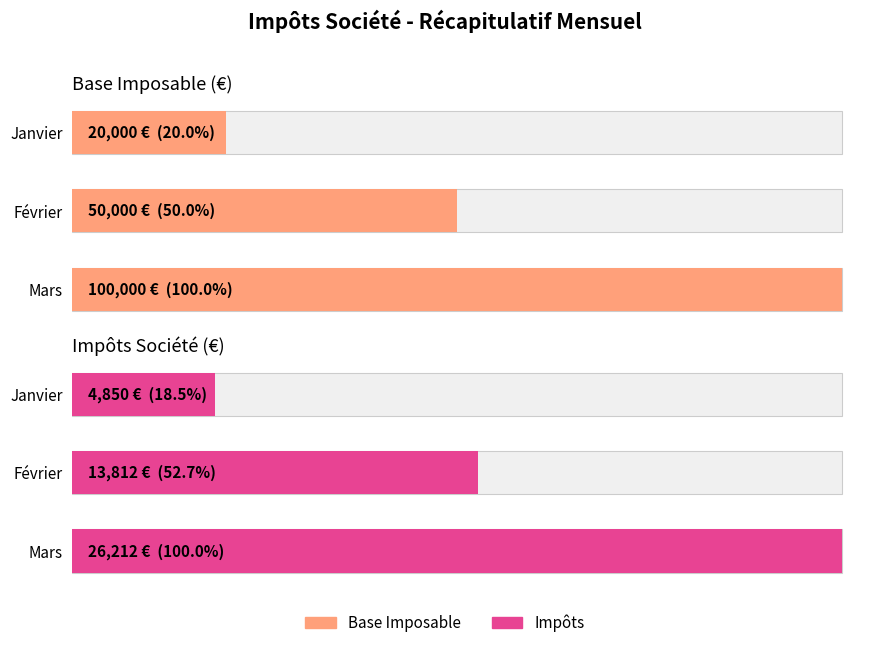

What are all the series names shown in the legend?

Base Imposable, Impôts